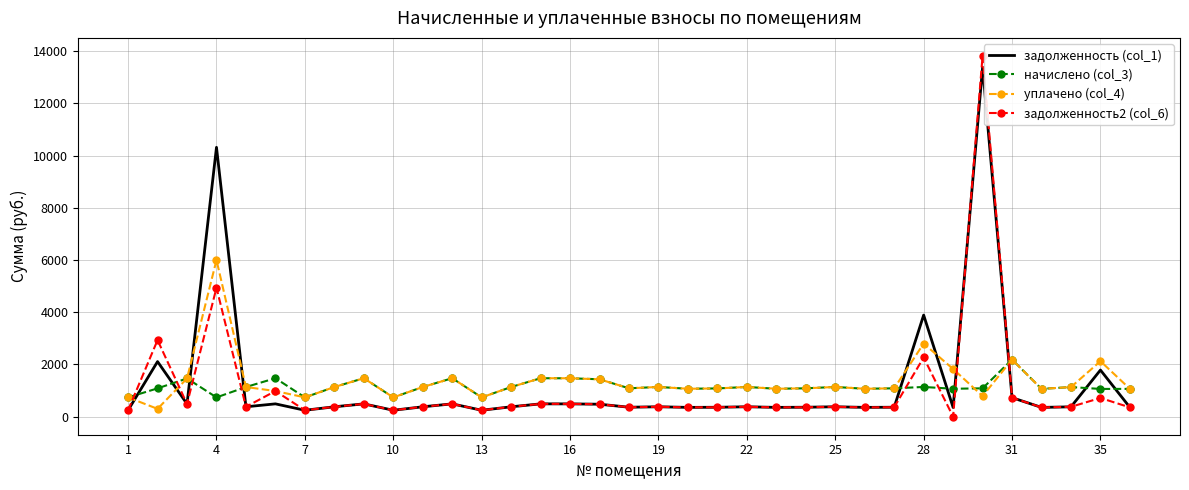

What is the maximum value shown in the chart?

13815.1